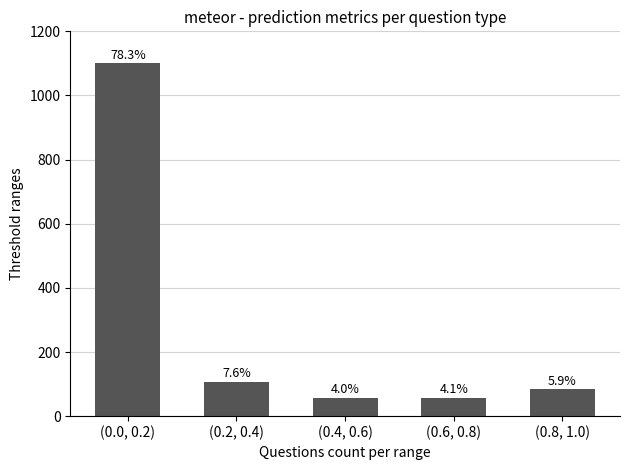

Are the bars horizontal?

No